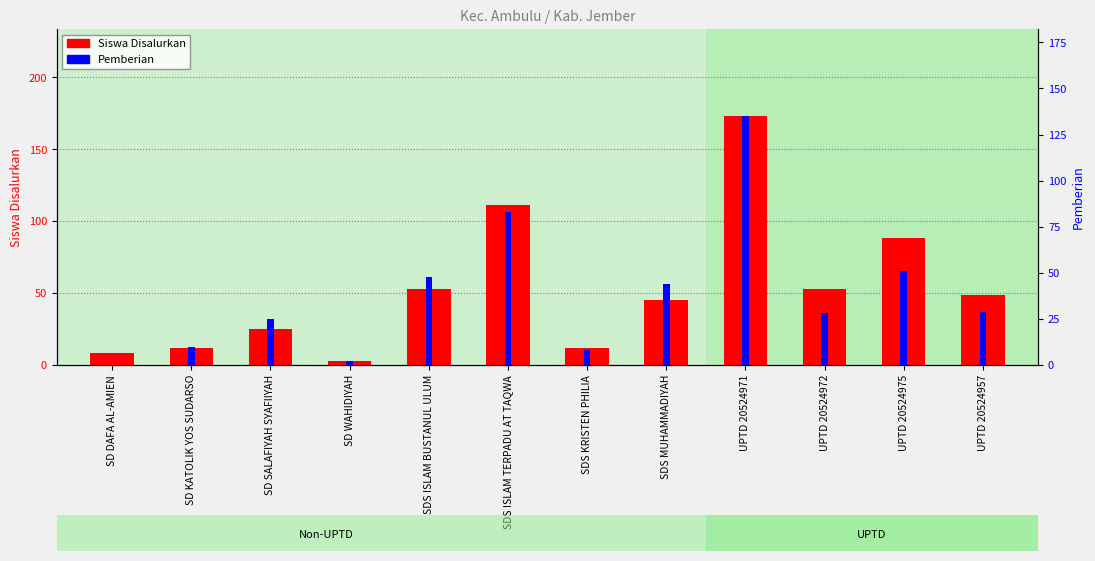

At which label does Pemberian reach its peak?

UPTD 20524971